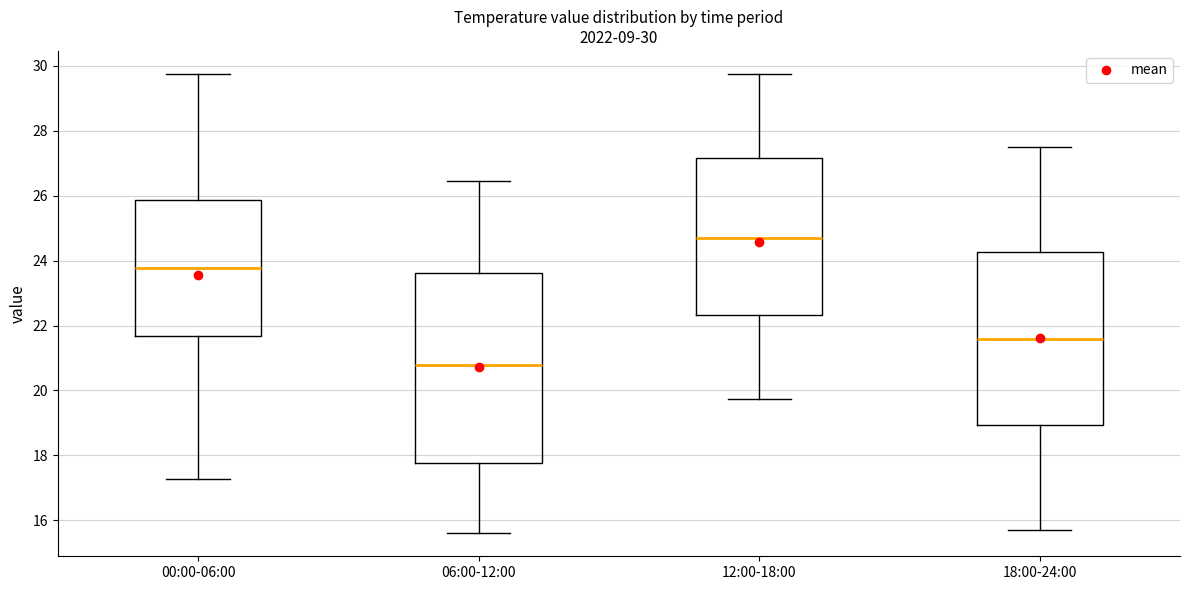

Which box's median line is the highest?

12:00-18:00